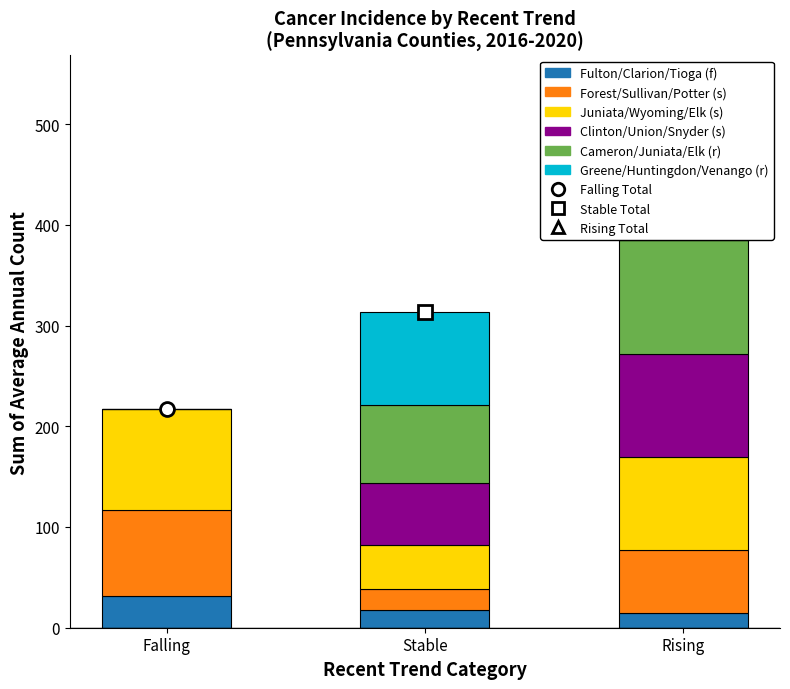

At which label is Component 1 closest to 23?

Stable